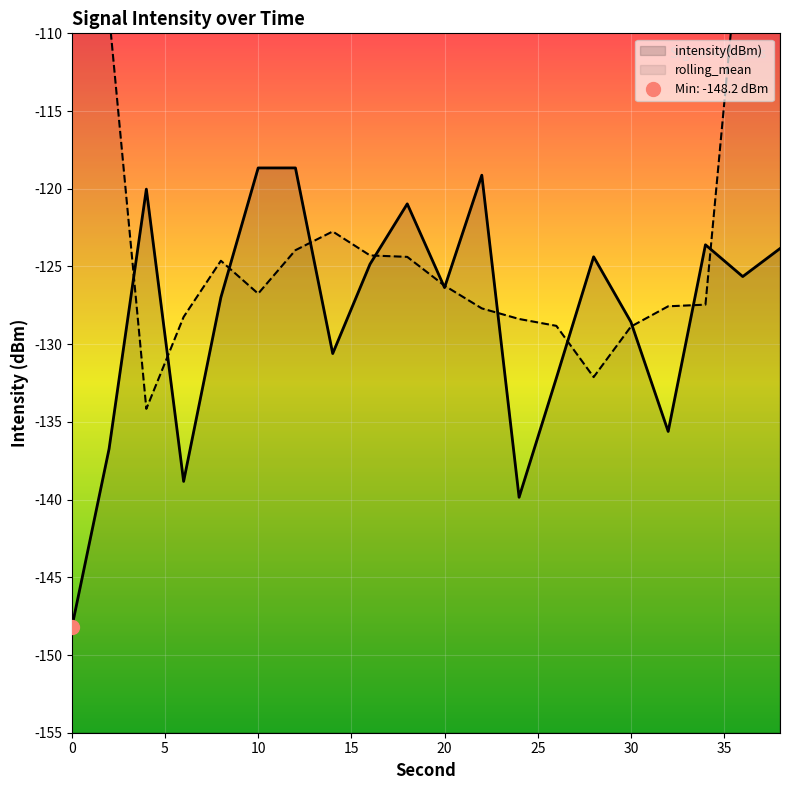

What is the difference between the maximum and minimum values?

29.6